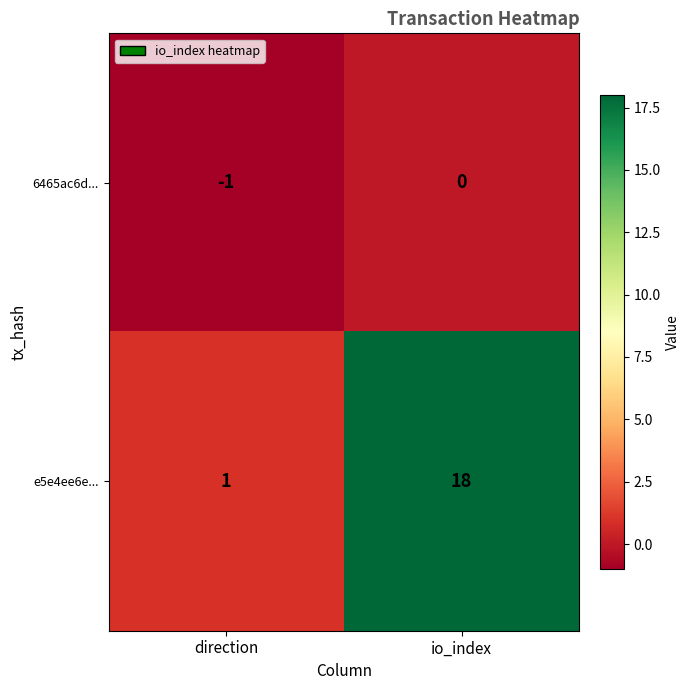

The value of 6465ac6d... at io_index is 0. True or false?

True